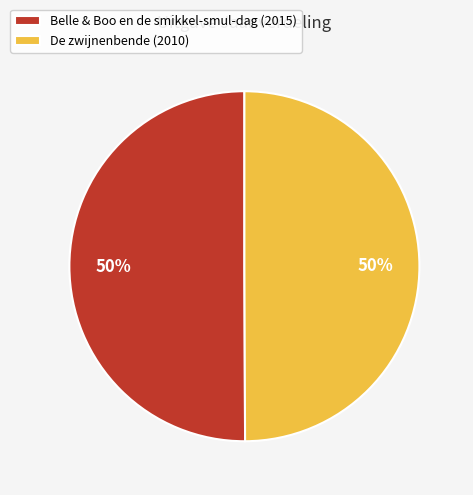

To the nearest percent, what is the combined percentage of De zwijnenbende (2010) and Belle & Boo en de smikkel-smul-dag (2015)?

100%